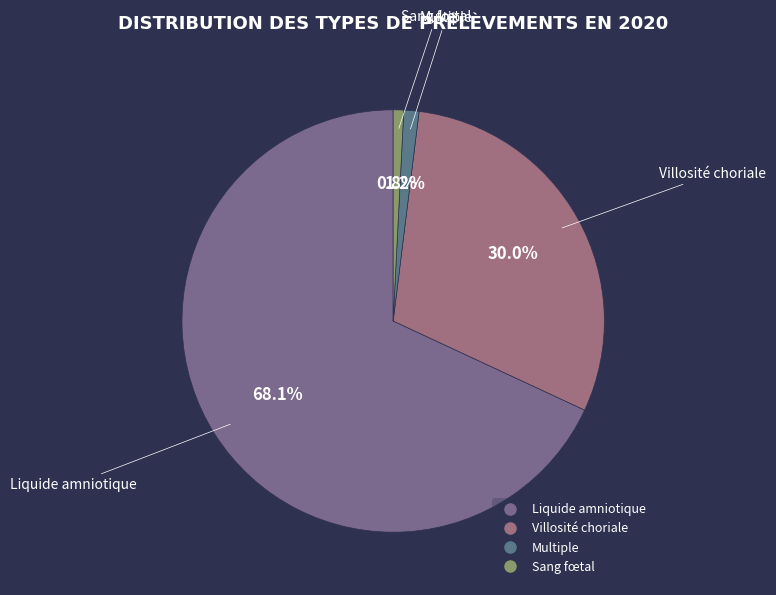

What is the largest slice in the pie chart?

Liquide amniotique